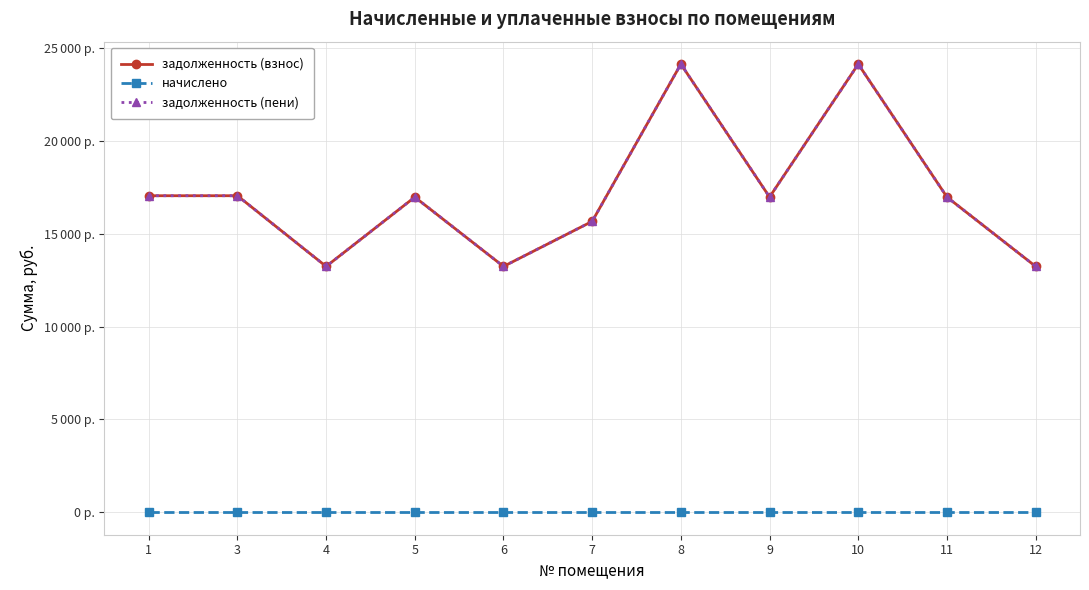

List the series in order of their peak value, highest first.

задолженность (взнос), задолженность (пени), начислено